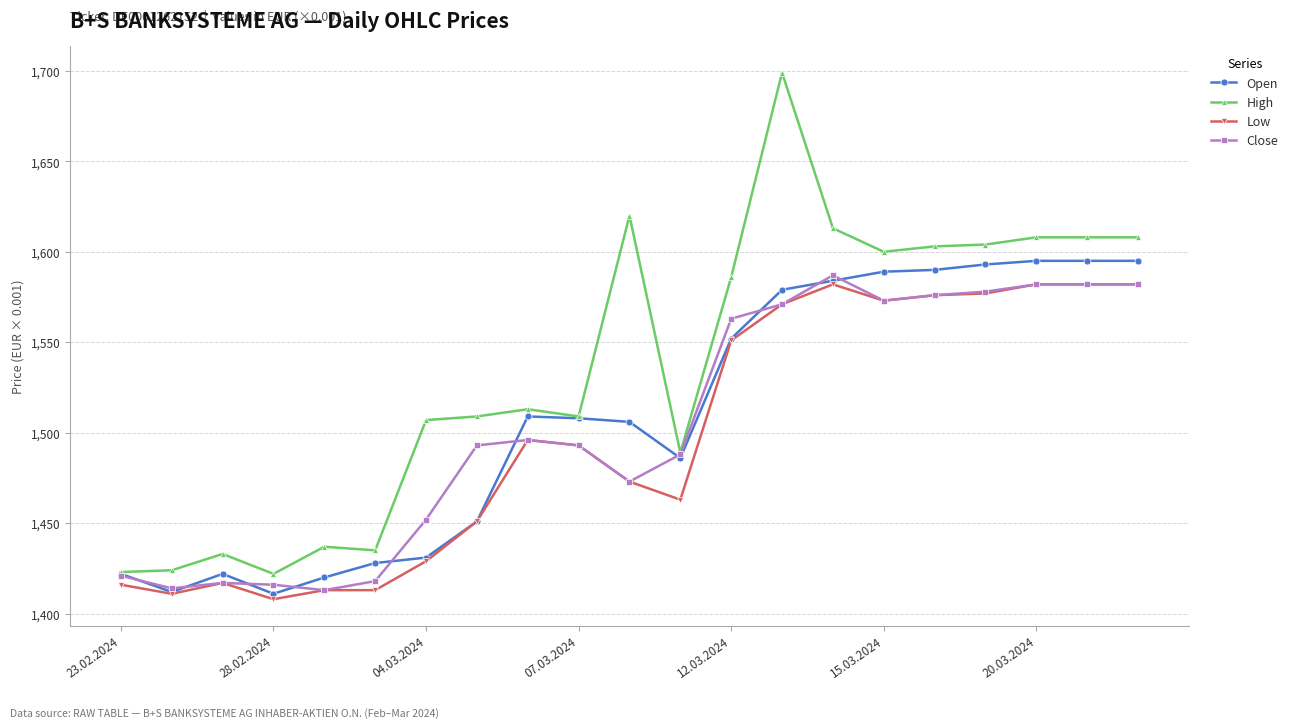

True or false: High and Low cross at least once.

False